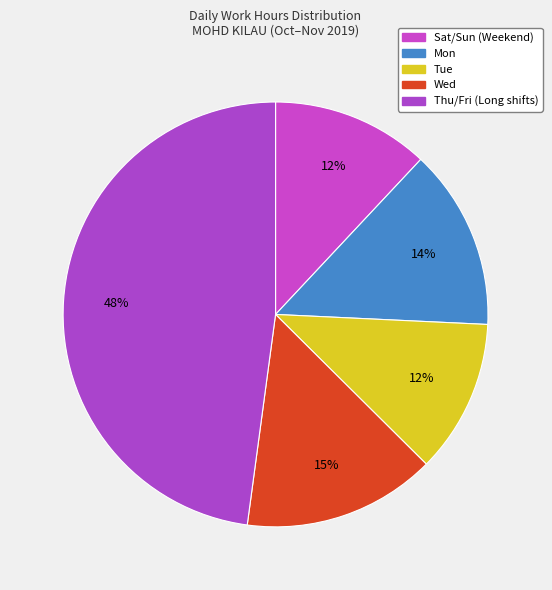

Count the number of slices in the pie.

5